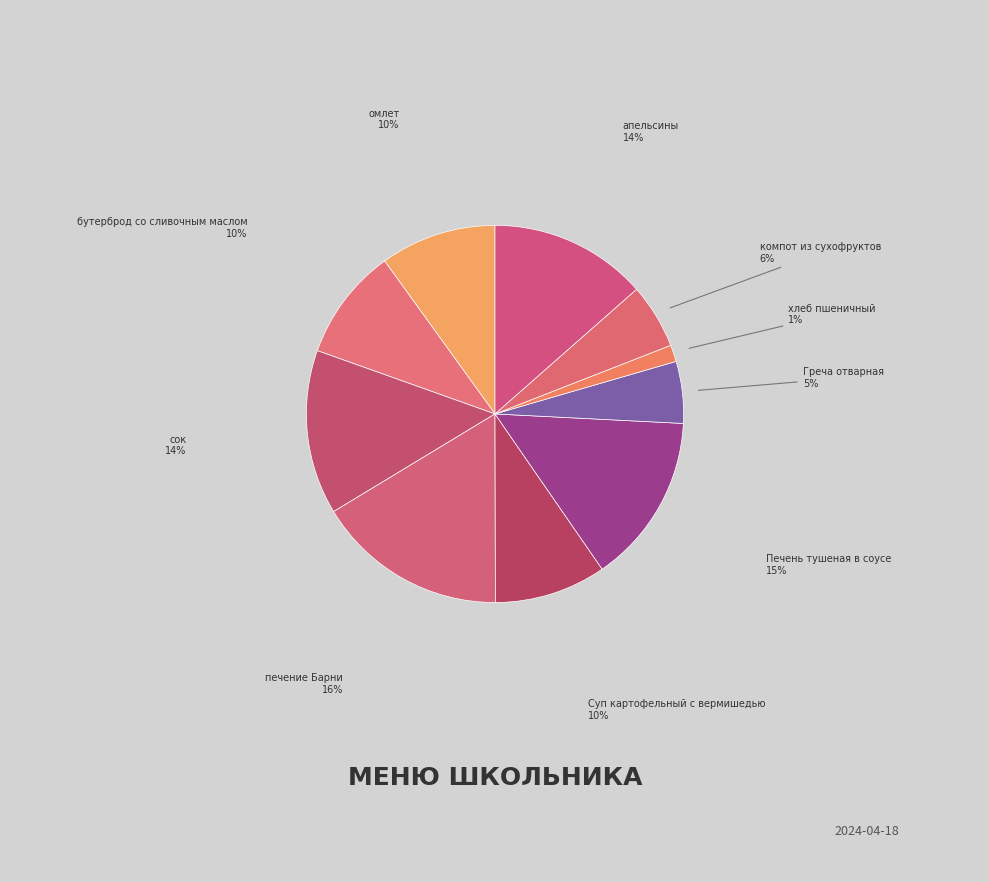

What is the smallest slice in the pie chart?

хлеб пшеничный